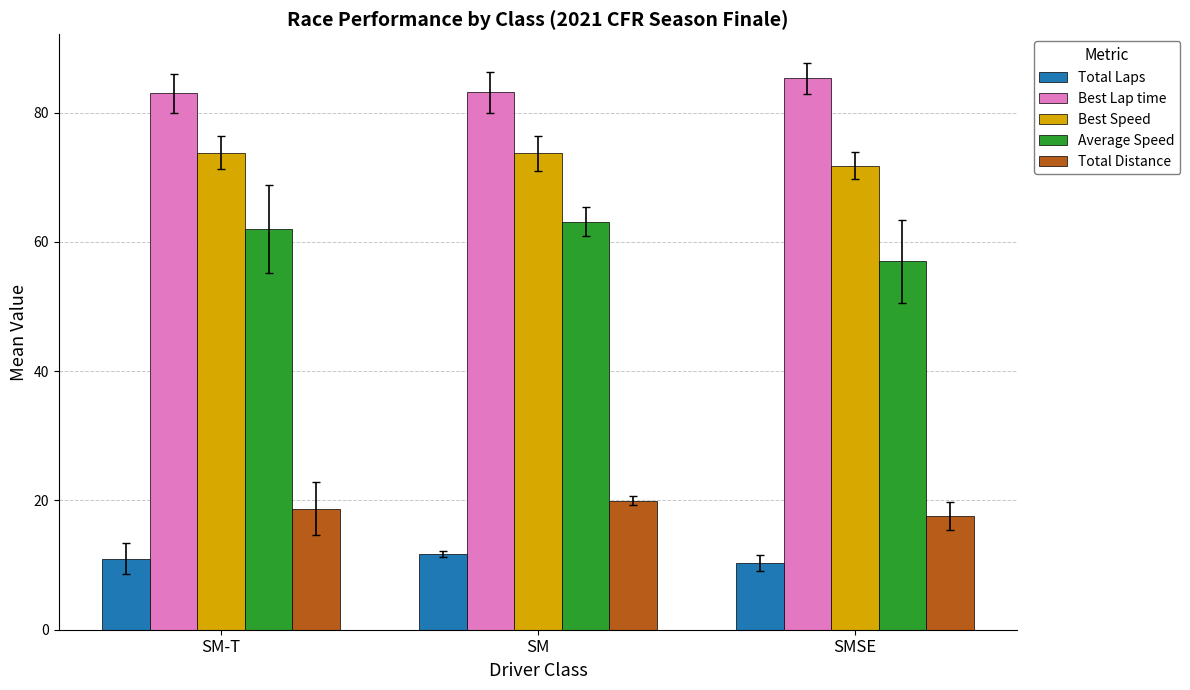

Rank the series at SM-T from highest to lowest value.

Best Lap time, Best Speed, Average Speed, Total Distance, Total Laps